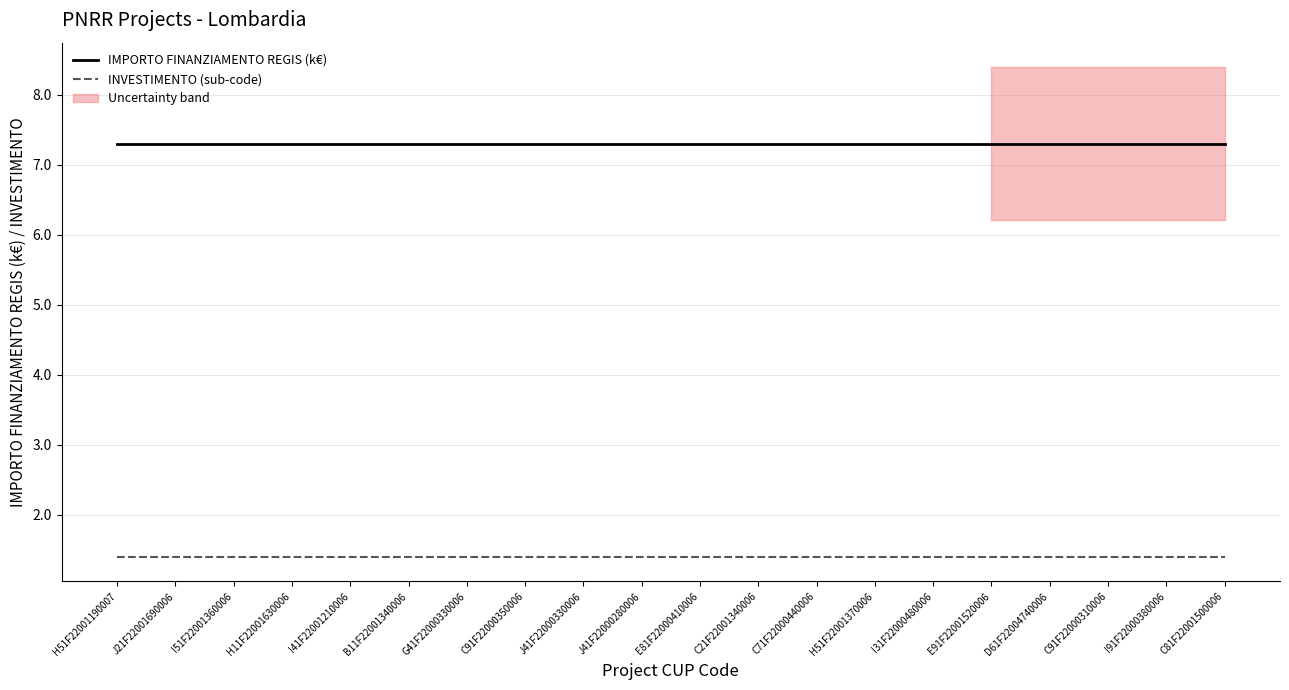

Does the chart have visible grid lines?

Yes